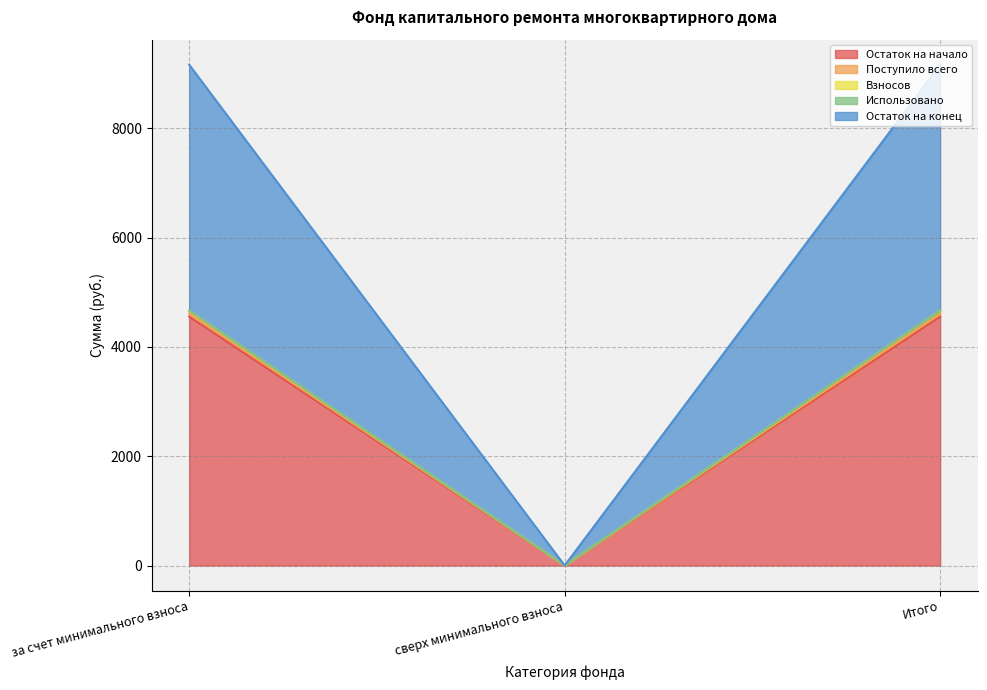

What is the value of the Взносов point at the 1st from the left?

4663.3